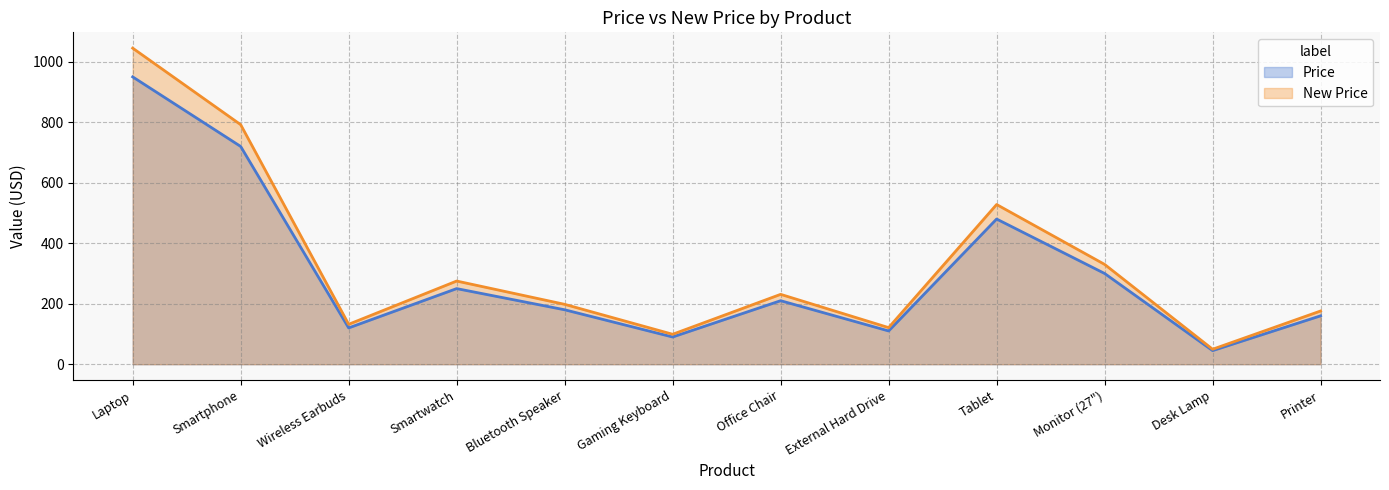

List the series in order of their peak value, lowest first.

Price, New Price